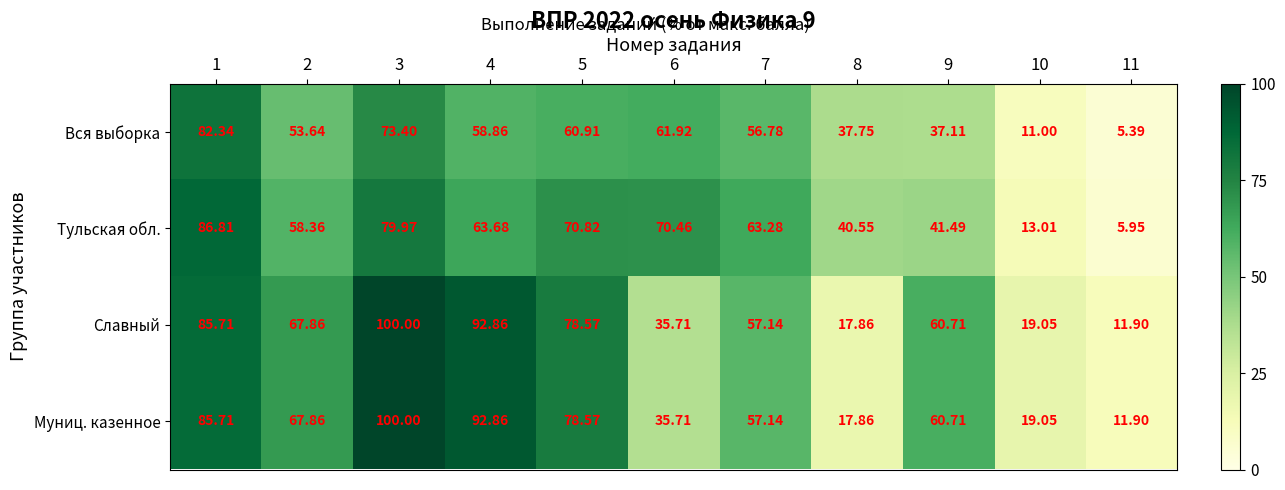

Between 6 and 11, which series saw the biggest shift?

Тульская обл.